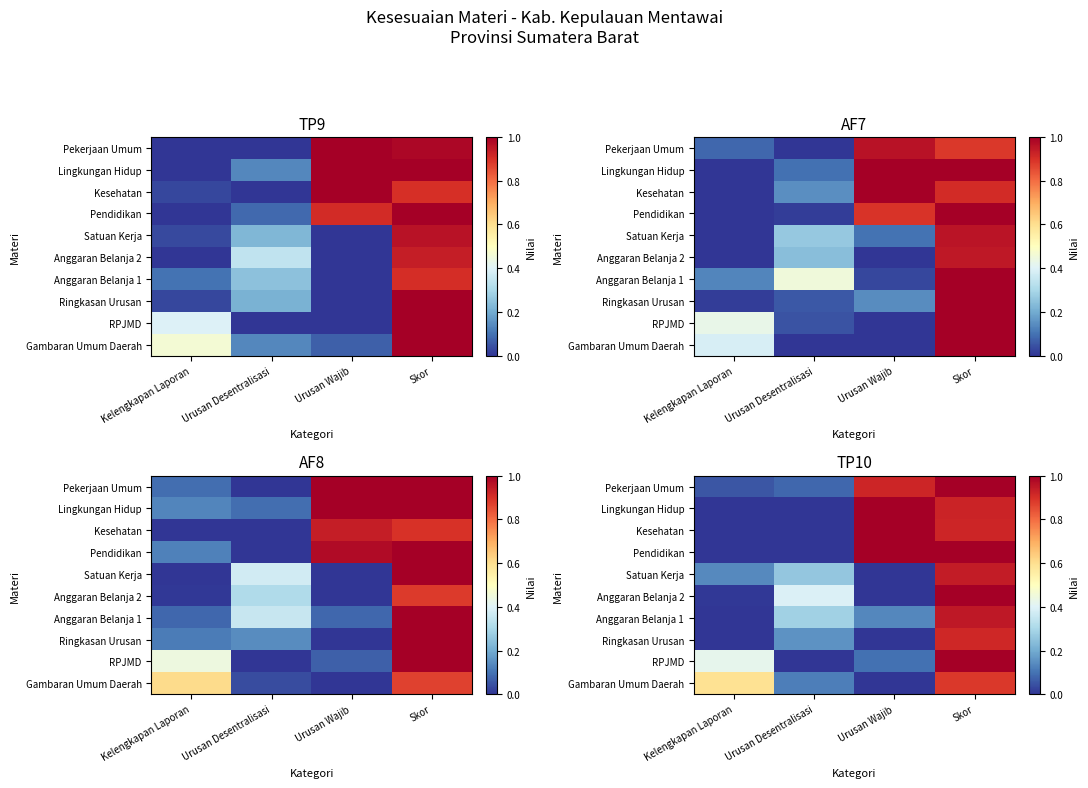

Which has a higher value, Urusan Wajib or Skor?

Skor